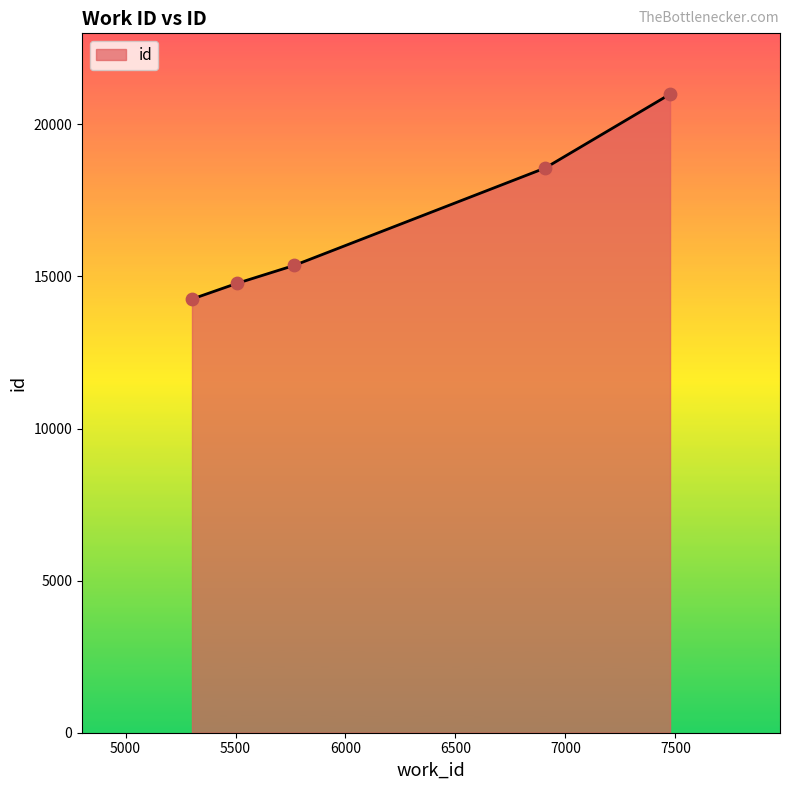

What is the greatest value displayed?

20994